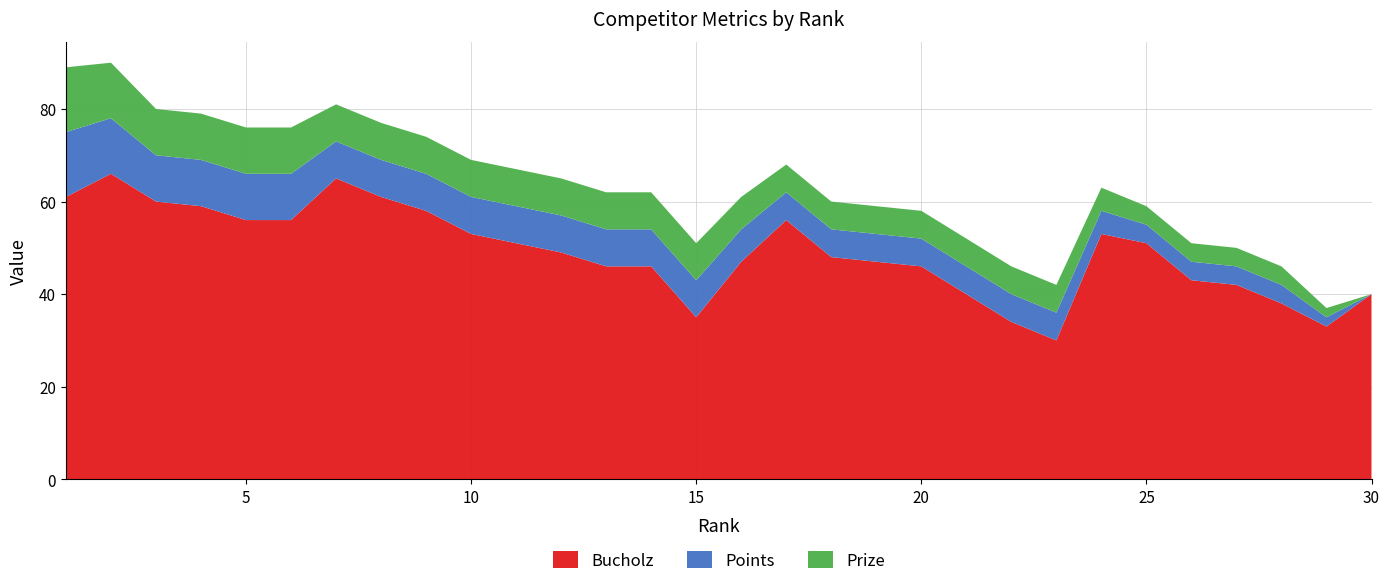

Reading right to left, transcribe all the data shown in this chart.

Bucholz: 40	33	38	42	43	51	53	30	34	40	46	47	48	56	47	35	46	46	49	51	53	58	61	65	56	56	59	60	66	61
Points: 0	2	4	4	4	4	5	6	6	6	6	6	6	6	7	8	8	8	8	8	8	8	8	8	10	10	10	10	12	14
Prize: 0	2	4	4	4	4	5	6	6	6	6	6	6	6	7	8	8	8	8	8	8	8	8	8	10	10	10	10	12	14